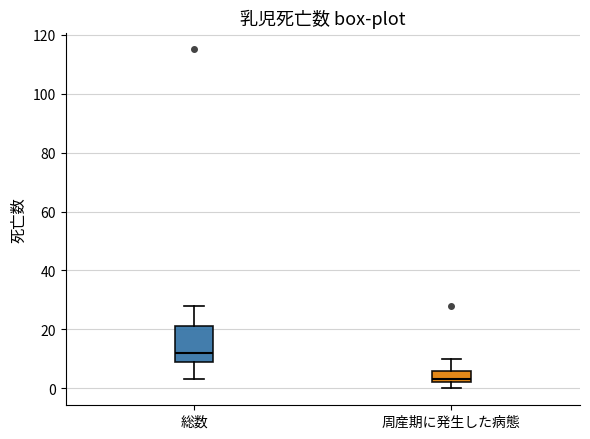

Which box is the tallest, from its lower edge to its upper edge?

総数